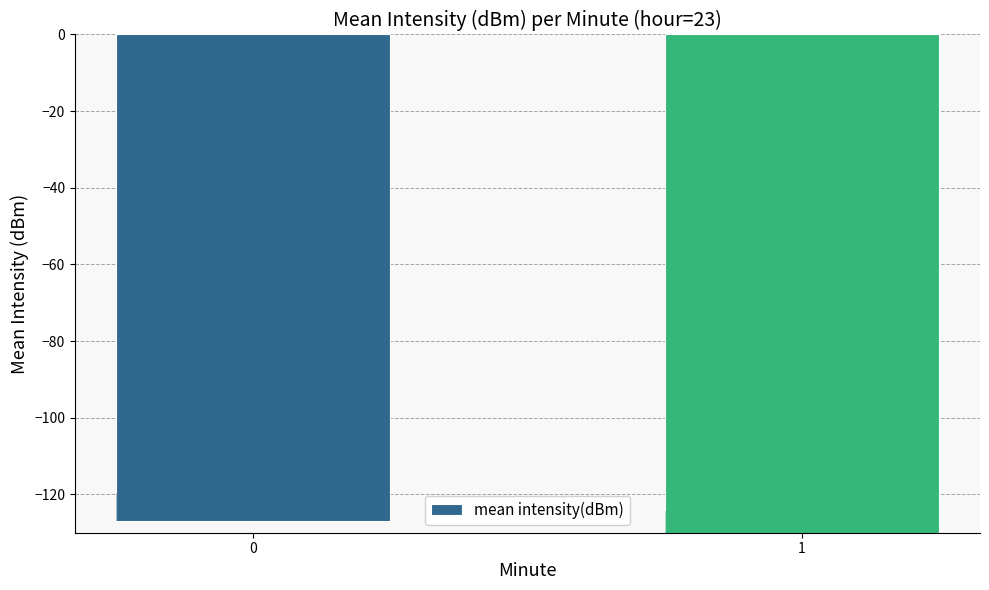

What is the average value?

-128.5